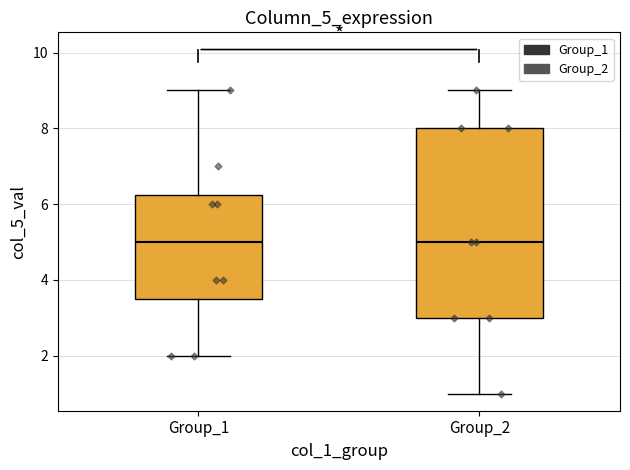

Reading left to right, read every box against the y-axis: the position of its median line, the range the box covers, and the ends of its whiskers. The values are not printed on the chart, so give them approximately, as read against the axis.

Group_1: median 5.0, box 3.6 to 6.2, whiskers 2.0 to 9.0
Group_2: median 5.0, box 3.0 to 8.0, whiskers 1.0 to 9.0